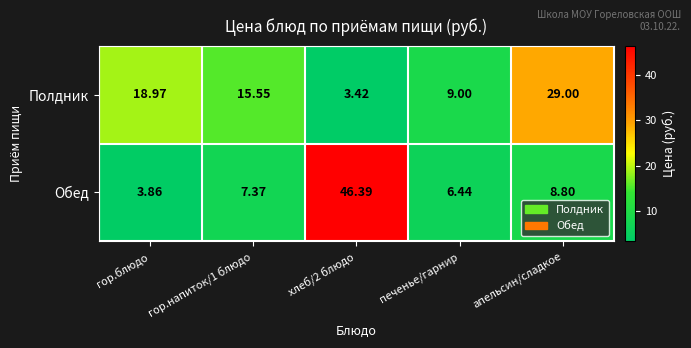

Which series has the largest total across all categories?

Полдник